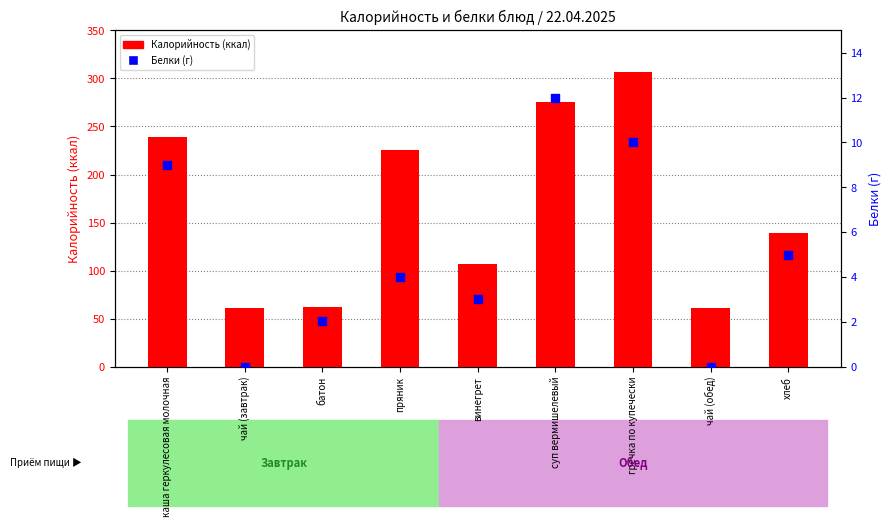

At how many categories does at least one series exceed 161?

4